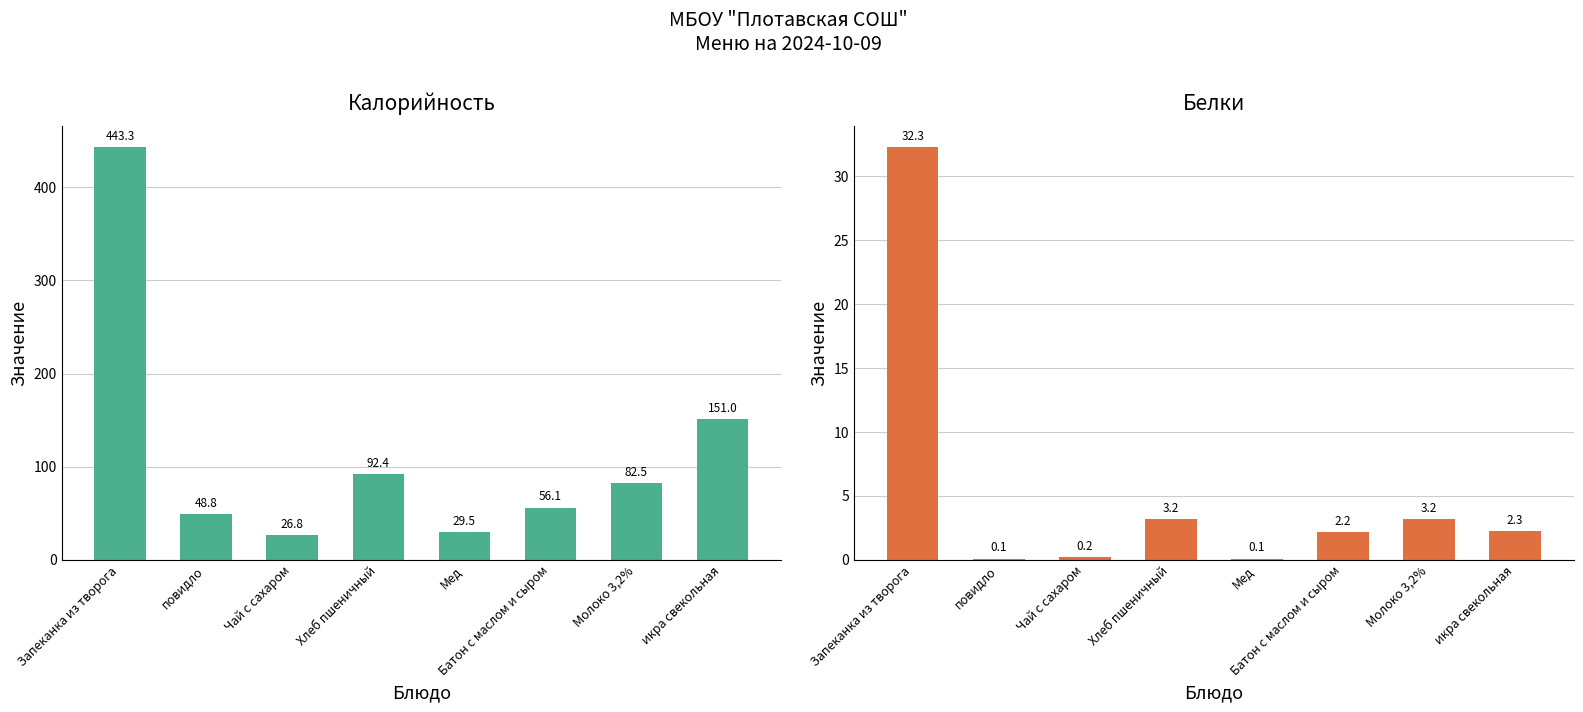

True or false: Белки has a value of 2.3 at икра свекольная.

True